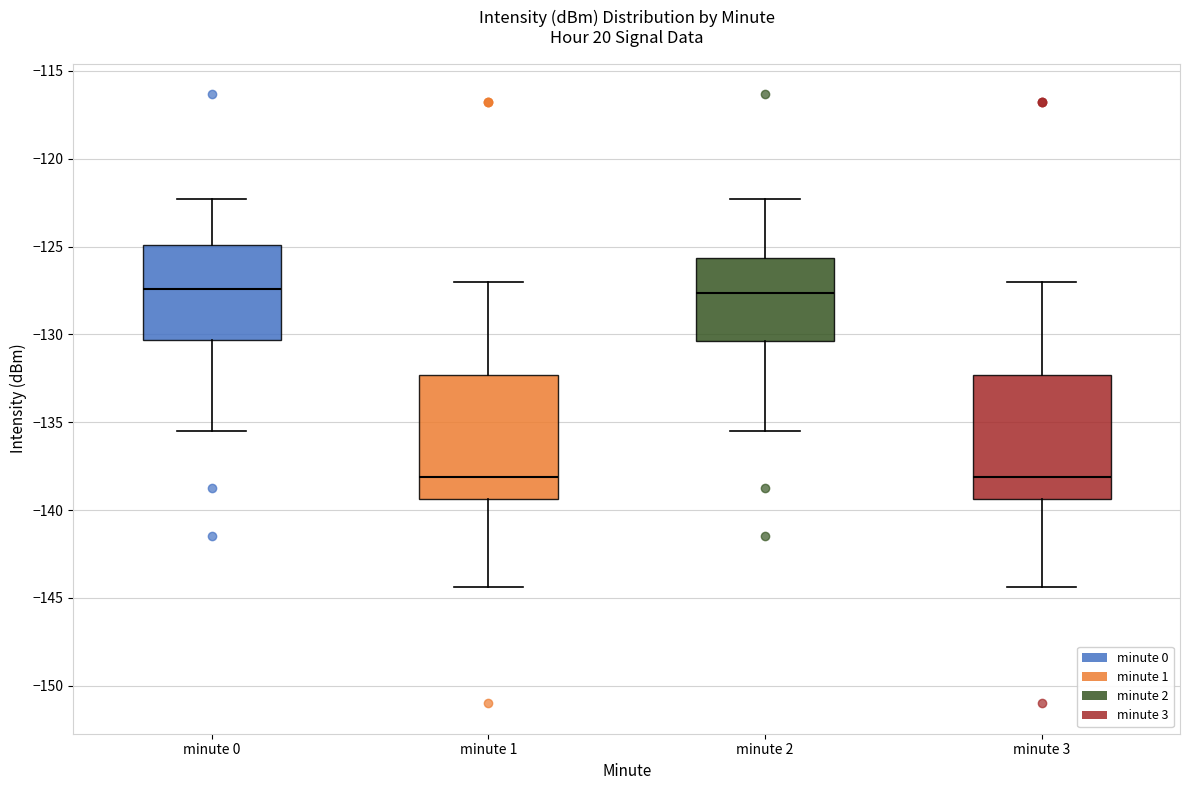

Where does the lower whisker of the box for minute 2 end on the y-axis? The values are not printed on the chart, so give them approximately, as read against the axis.

-135.5